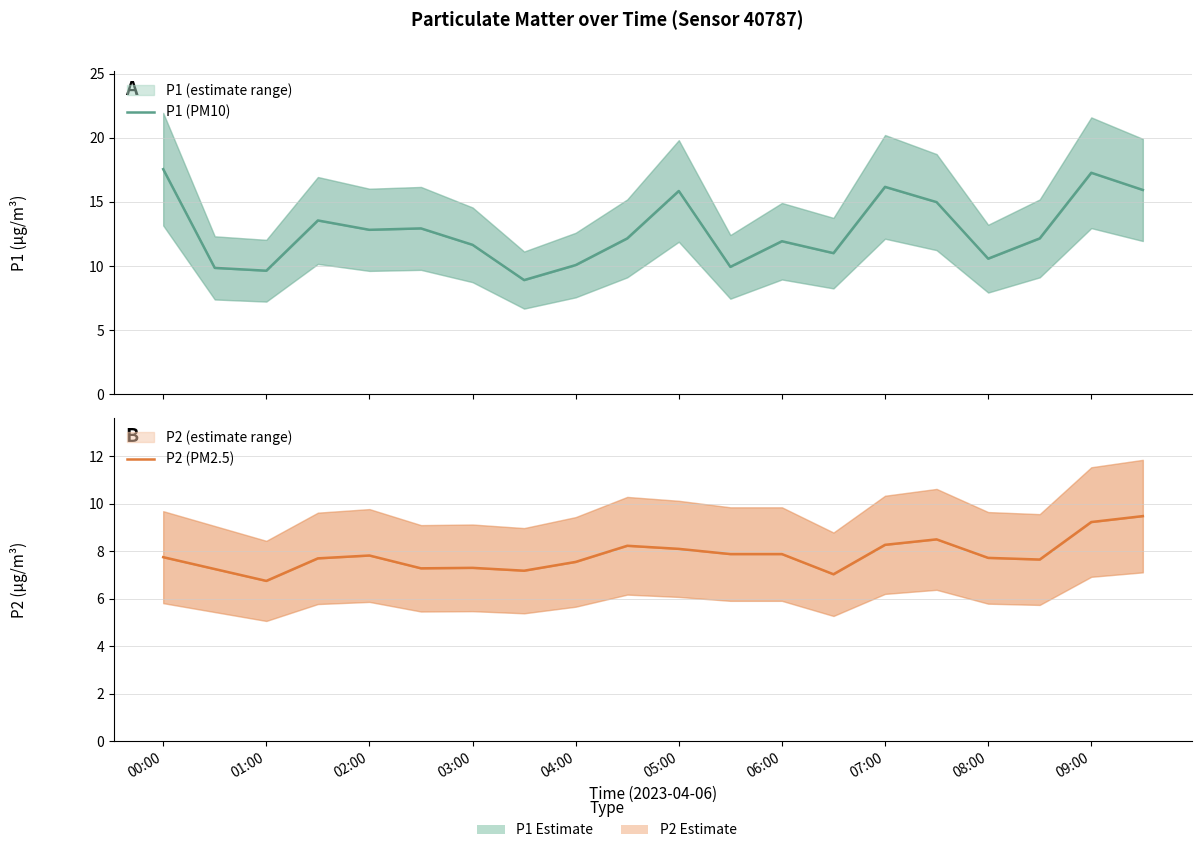

In P1 (PM10), how many points are lower than both neighbors (excluding endpoints)?

6